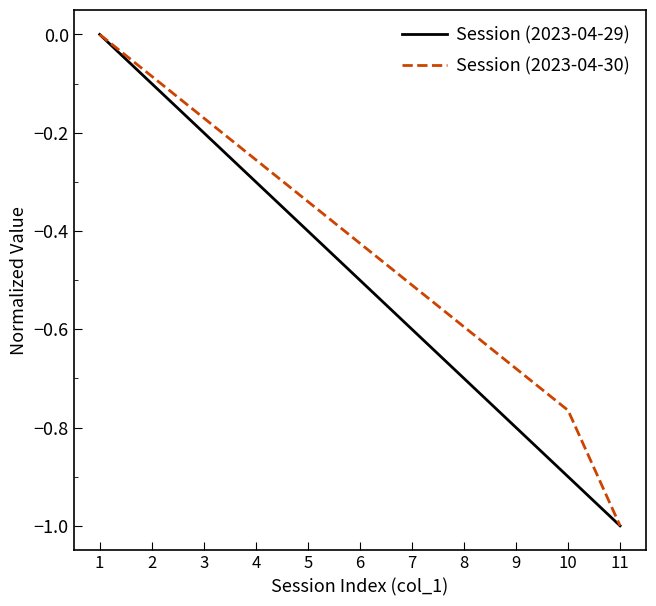

Between 6 and 9, which series saw the biggest shift?

Session (2023-04-29)